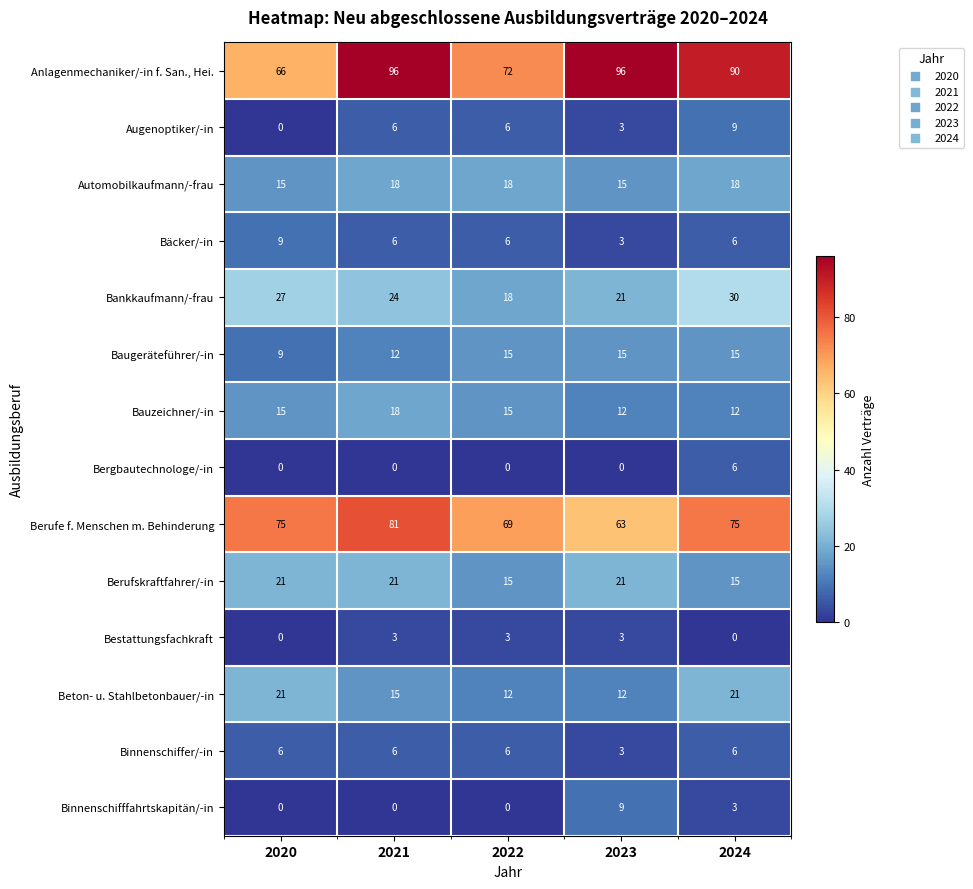

What is the maximum value for Bankkaufmann/-frau?

30